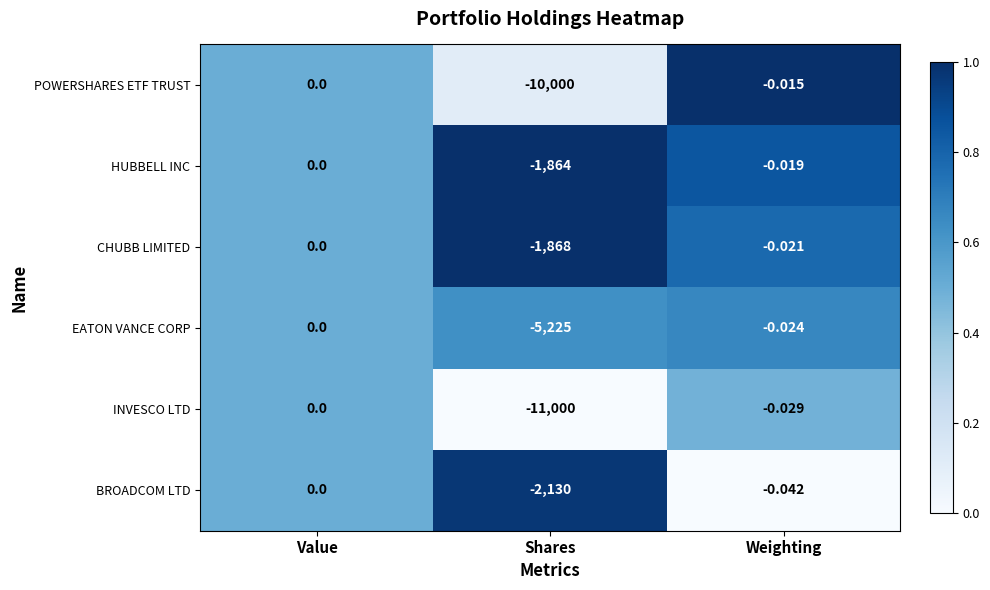

Rank the categories by POWERSHARES ETF TRUST value from highest to lowest.

Value, Weighting, Shares